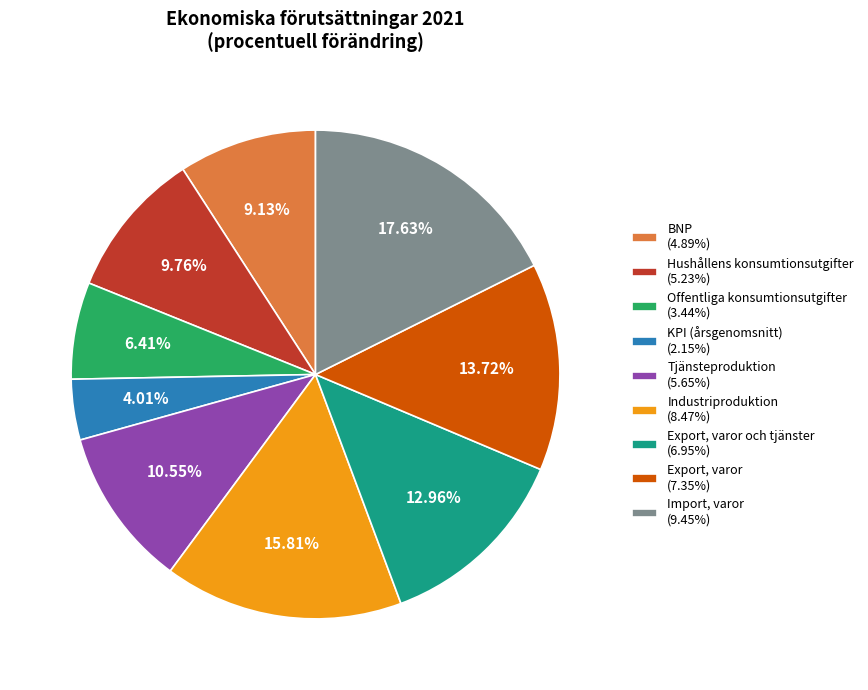

Rank the categories by value from highest to lowest.

Import, varor (9.45%), Industriproduktion (8.47%), Export, varor (7.35%), Export, varor och tjänster (6.95%), Tjänsteproduktion (5.65%), Hushållens konsumtionsutgifter (5.23%), BNP (4.89%), Offentliga konsumtionsutgifter (3.44%), KPI (årsgenomsnitt) (2.15%)